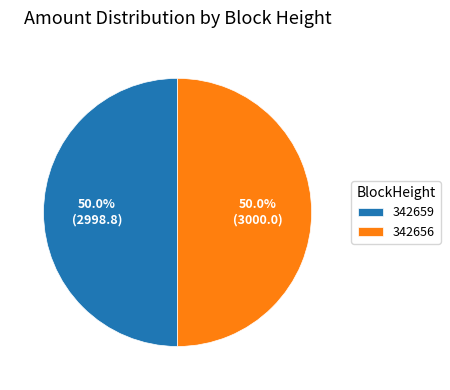

Do 342656 and 342659 together represent more than half of the pie?

Yes